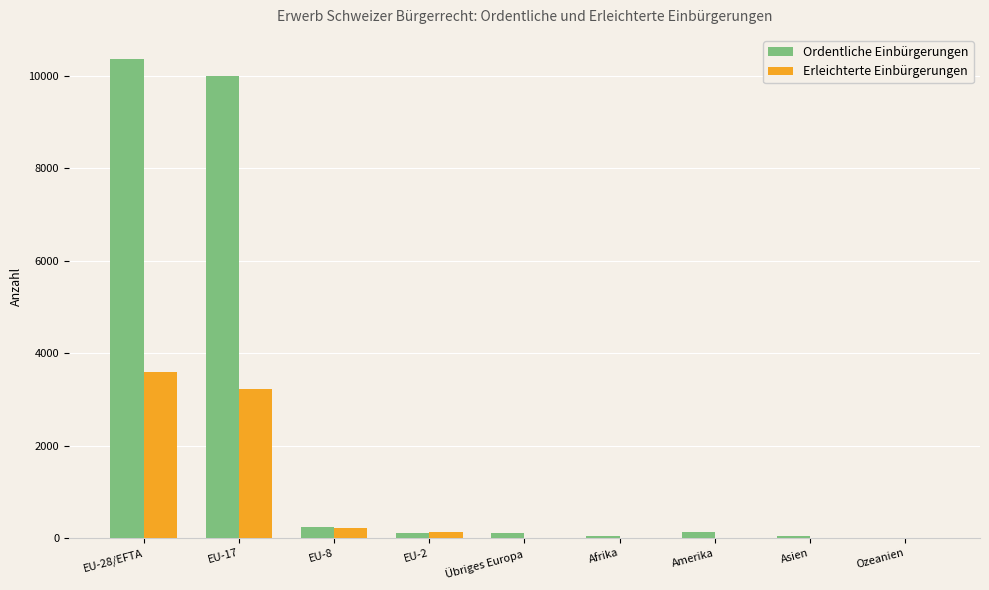

At which label does Erleichterte Einbürgerungen reach its peak?

EU-28/EFTA